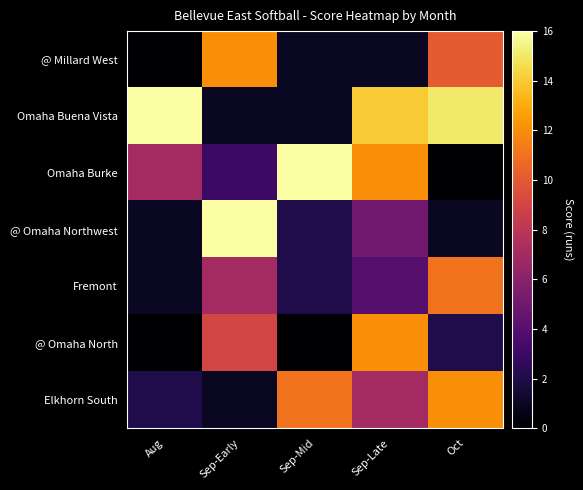

List the series in order of their peak value, highest first.

Omaha Buena Vista, Omaha Burke, @ Omaha Northwest, @ Millard West, @ Omaha North, Elkhorn South, Fremont